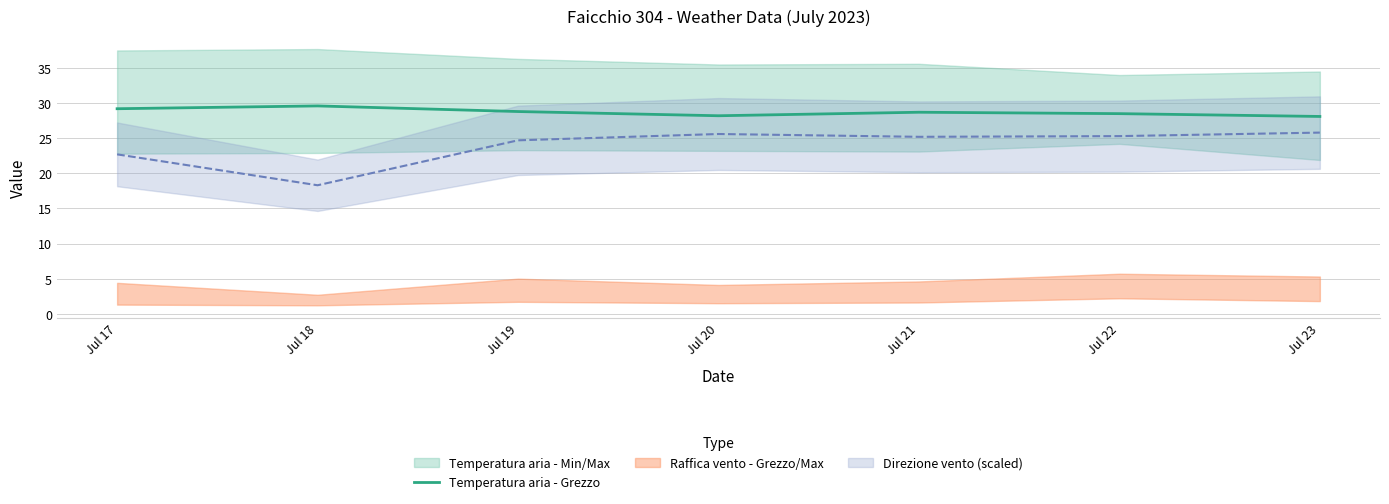

What is the difference between the maximum and minimum values?

1.5